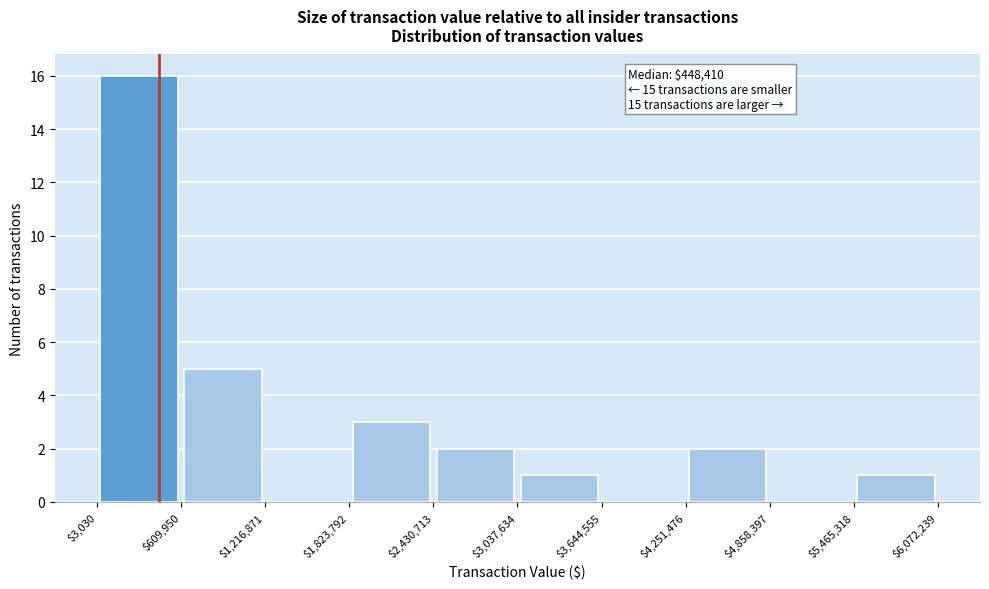

Which range on the x-axis has the tallest bar?

$3,030 to $609,950